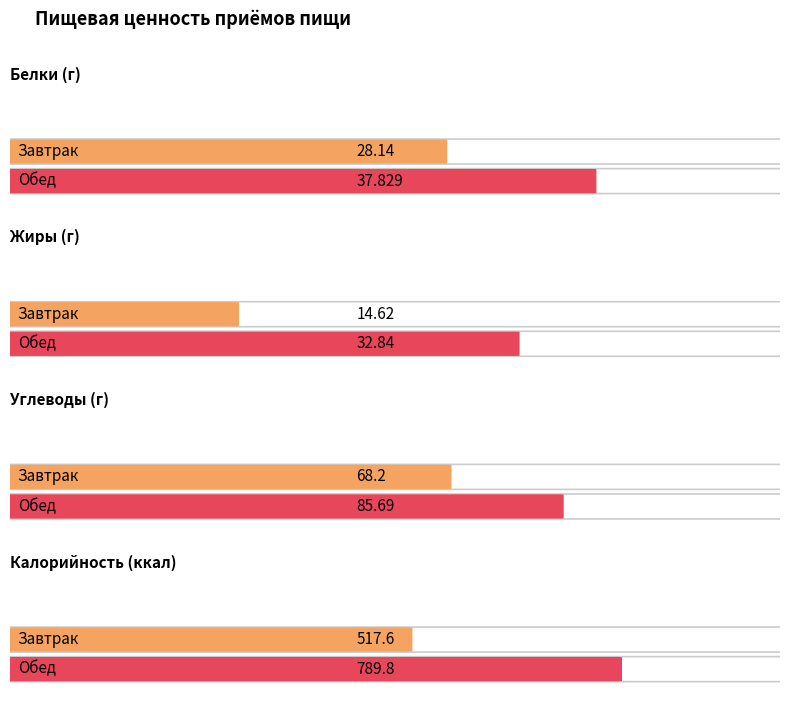

What is the label of the 2nd bar from the right?

Завтрак